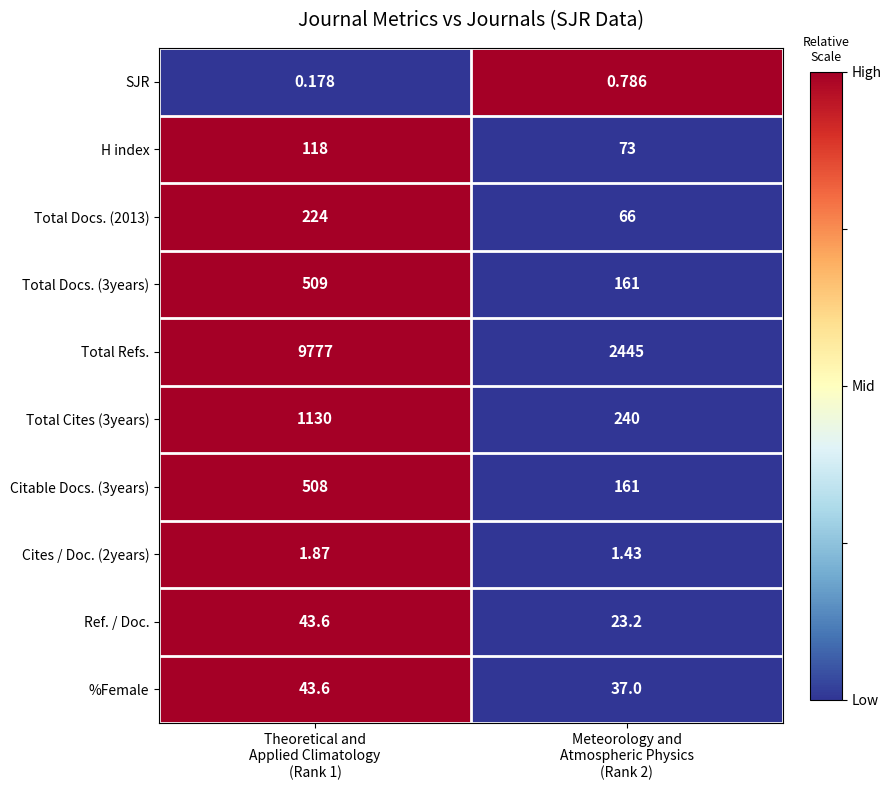

Which series has the largest total across all categories?

Total Refs.